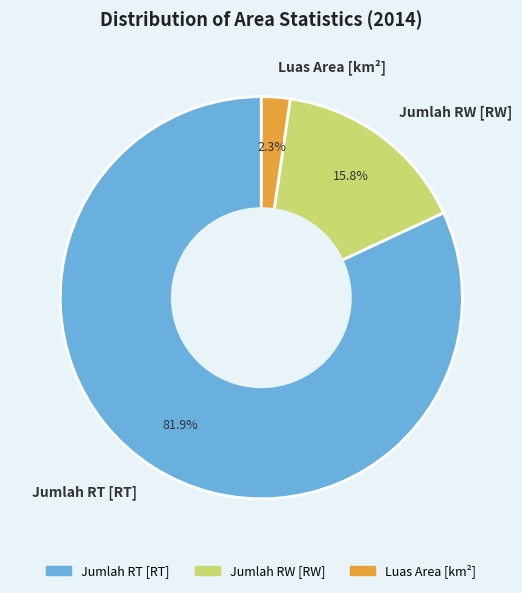

Rank the categories by value from highest to lowest.

Jumlah RT [RT], Jumlah RW [RW], Luas Area [km²]